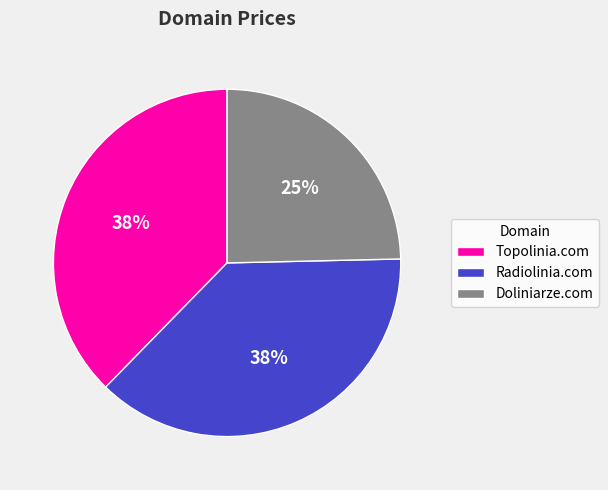

Is there a majority slice in this chart?

No